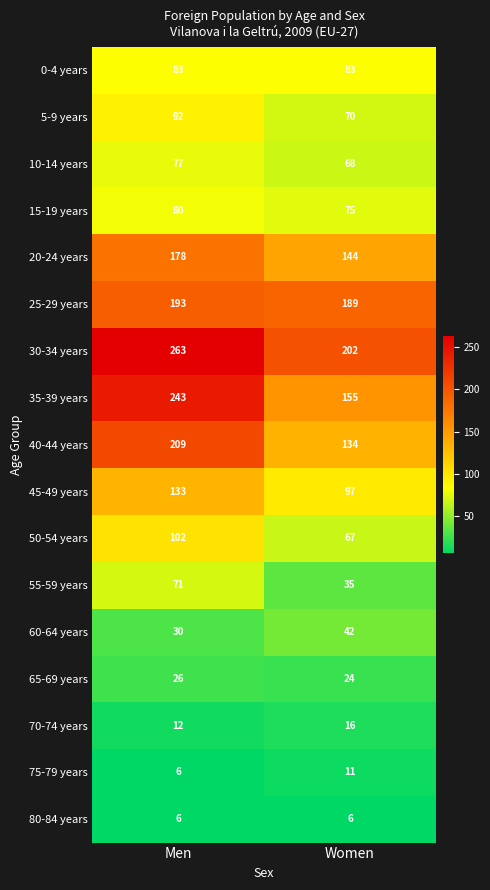

What is the total value across all series at Women?

1418